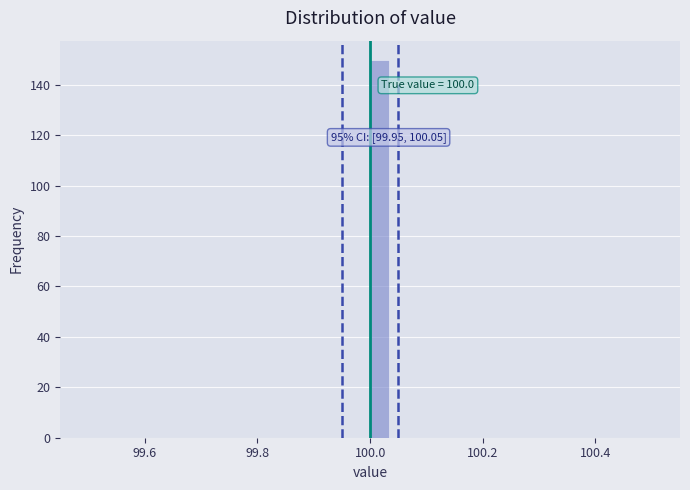

Around what value on the x-axis is the tallest bar? Give the approximate position of its centre, as read against the axis.

100.02